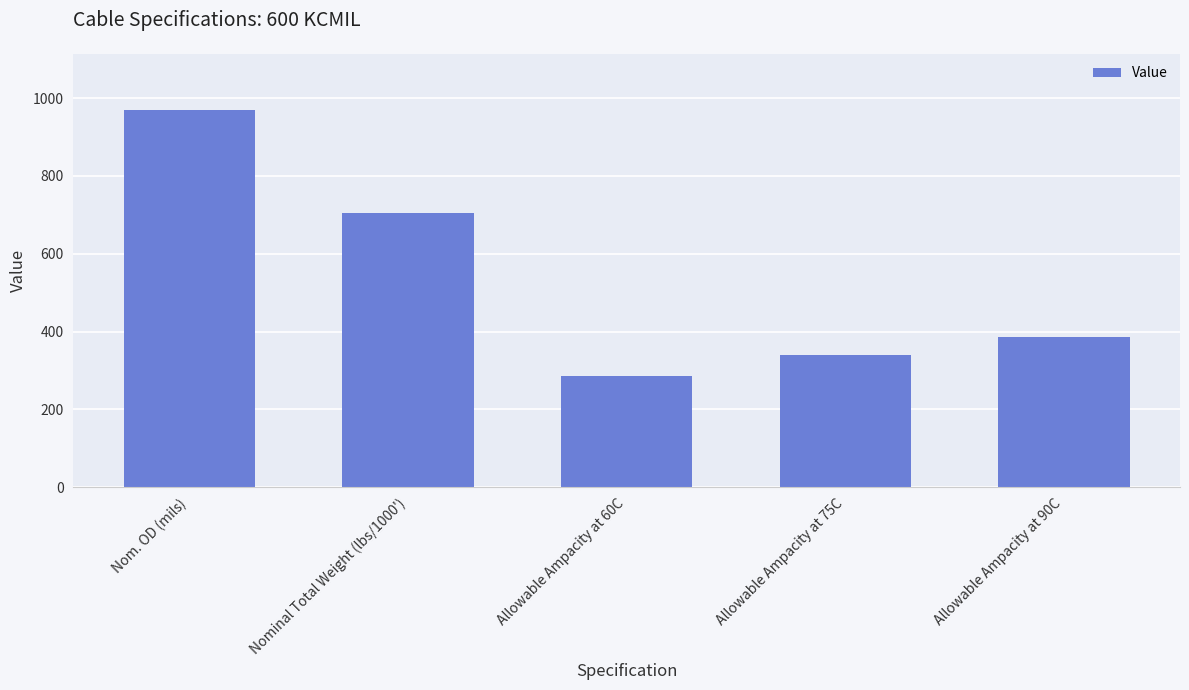

How many values are below 385?

2